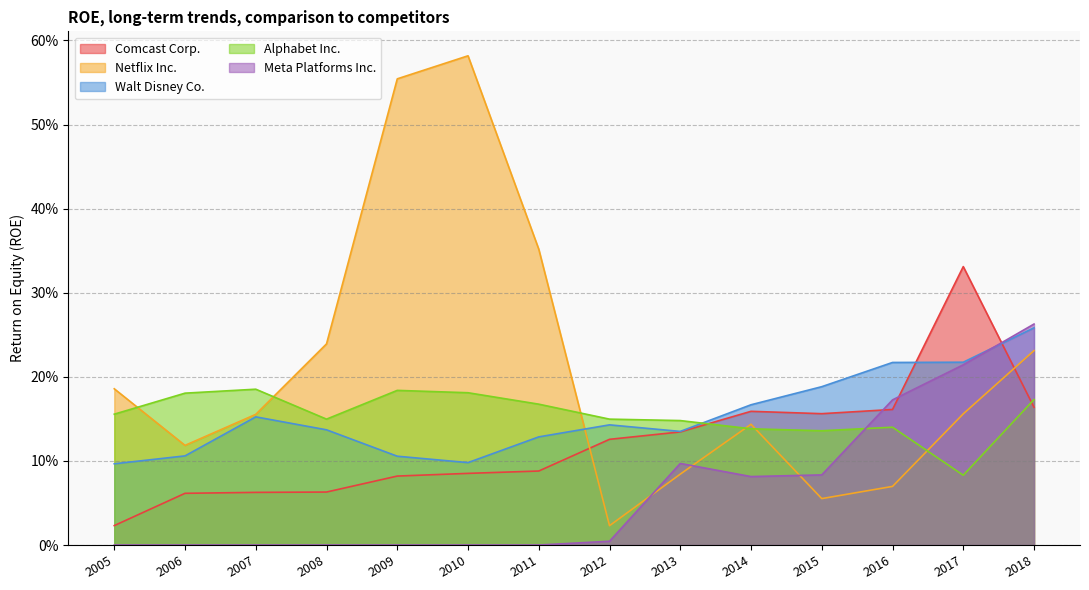

What is the average value of the Walt Disney Co. series?

0.2